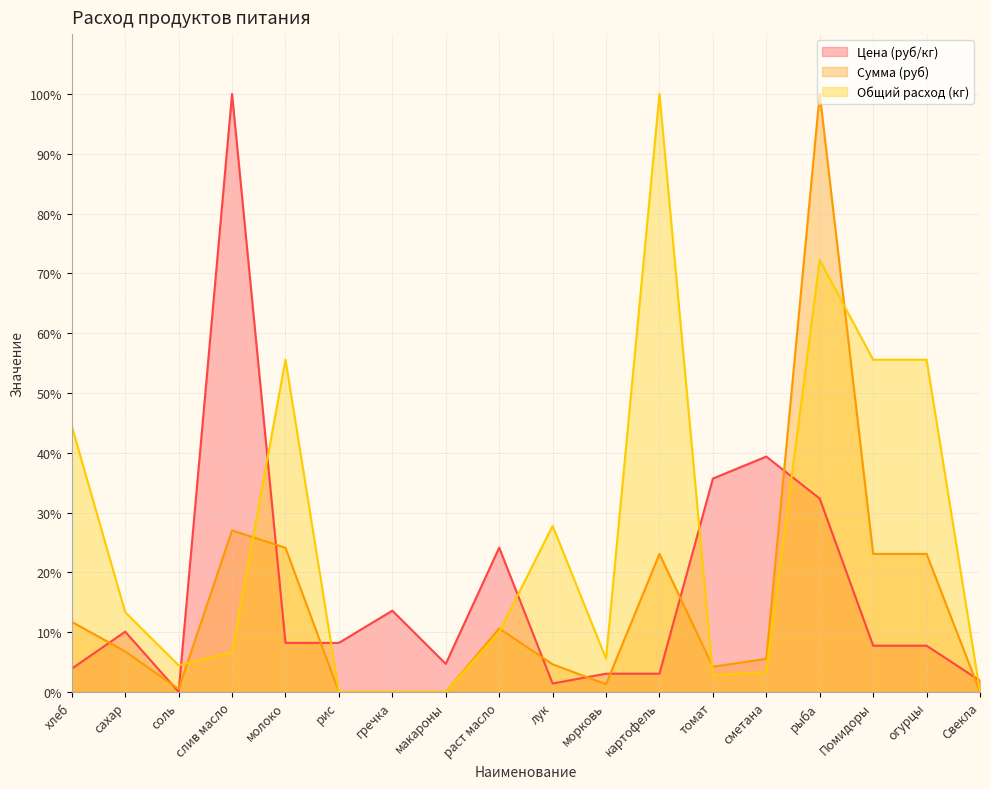

What is the difference between the maximum and second lowest values in the Цена (руб/кг) series?

98.6